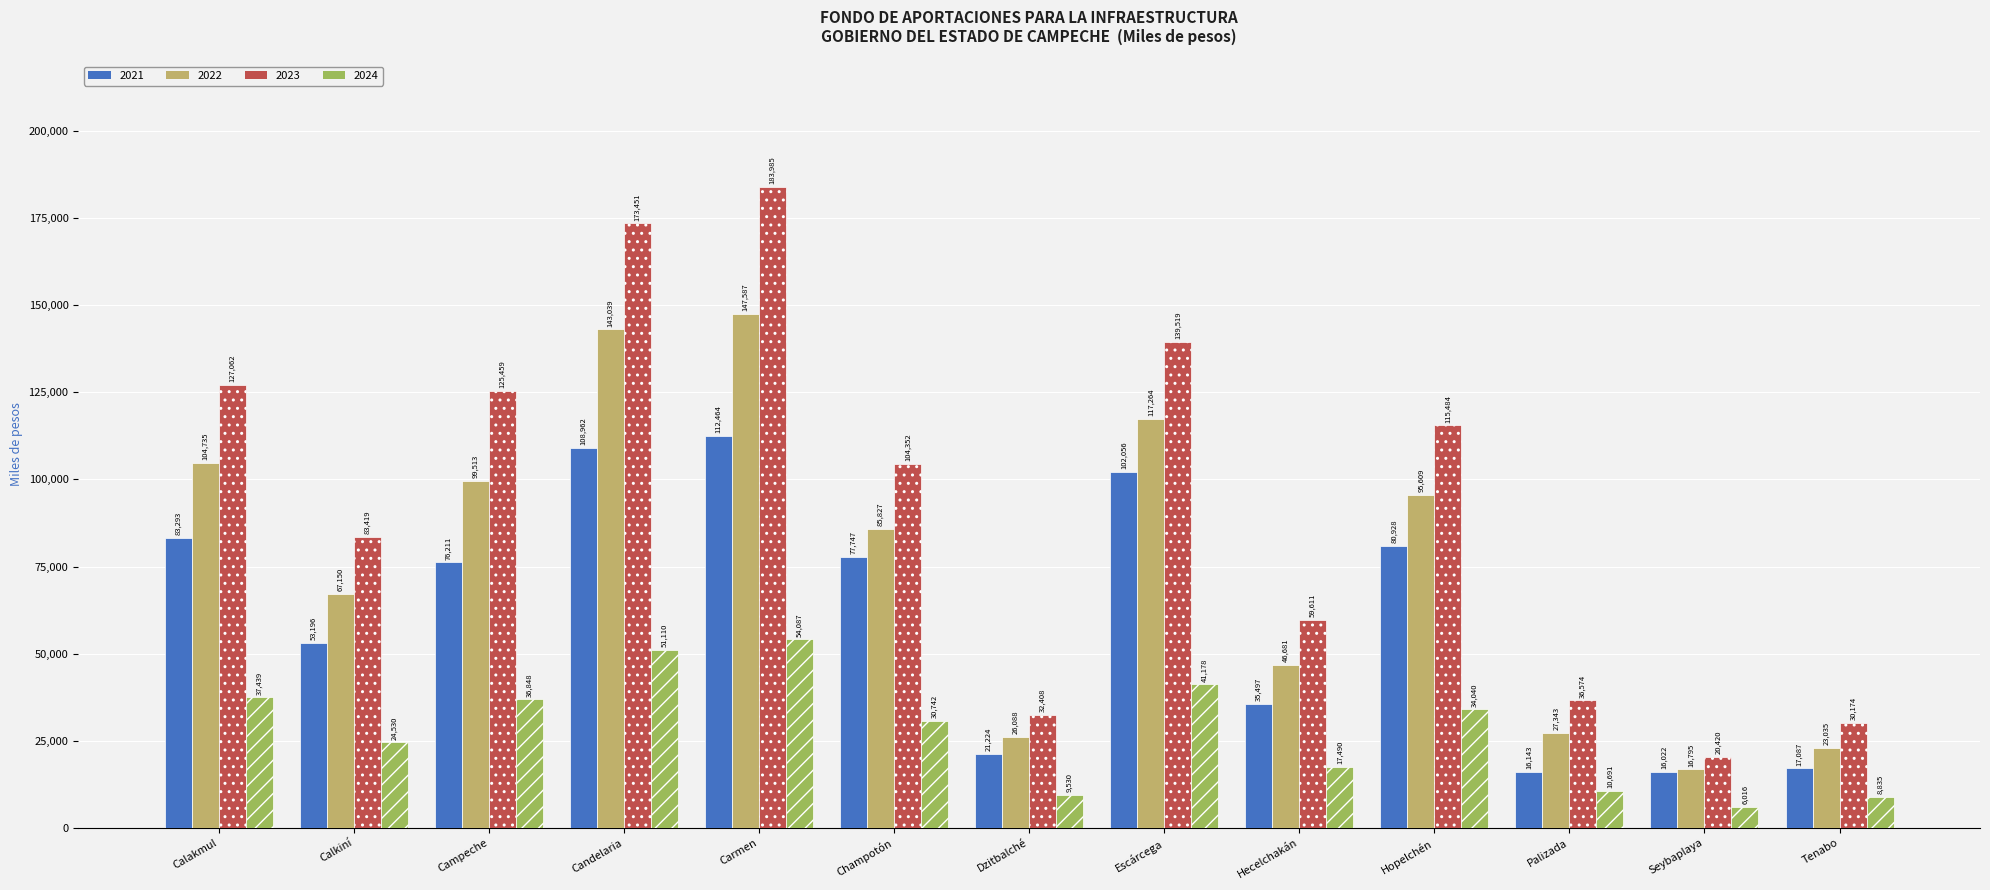

Are the bars grouped side by side (vs. stacked)?

Yes